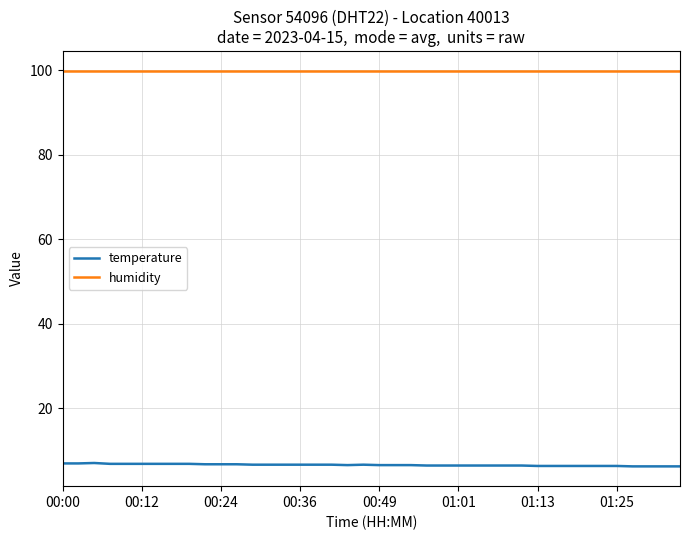

True or false: humidity and temperature cross at least once.

False